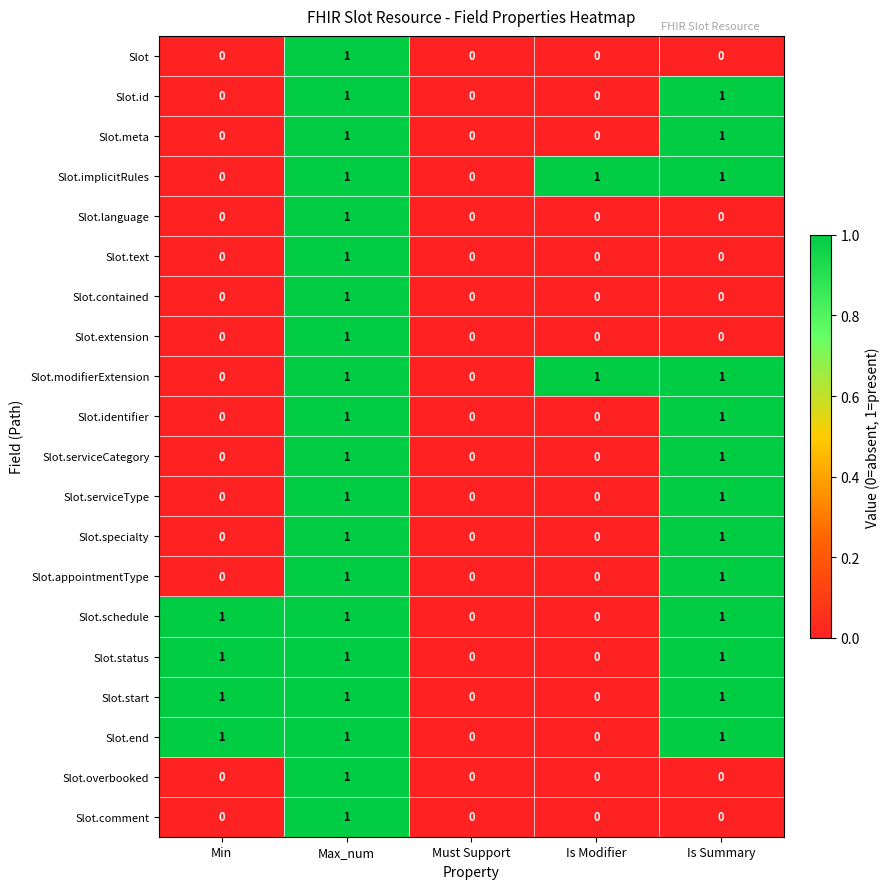

Count the Slot.language values in the range 0 to 1.

5